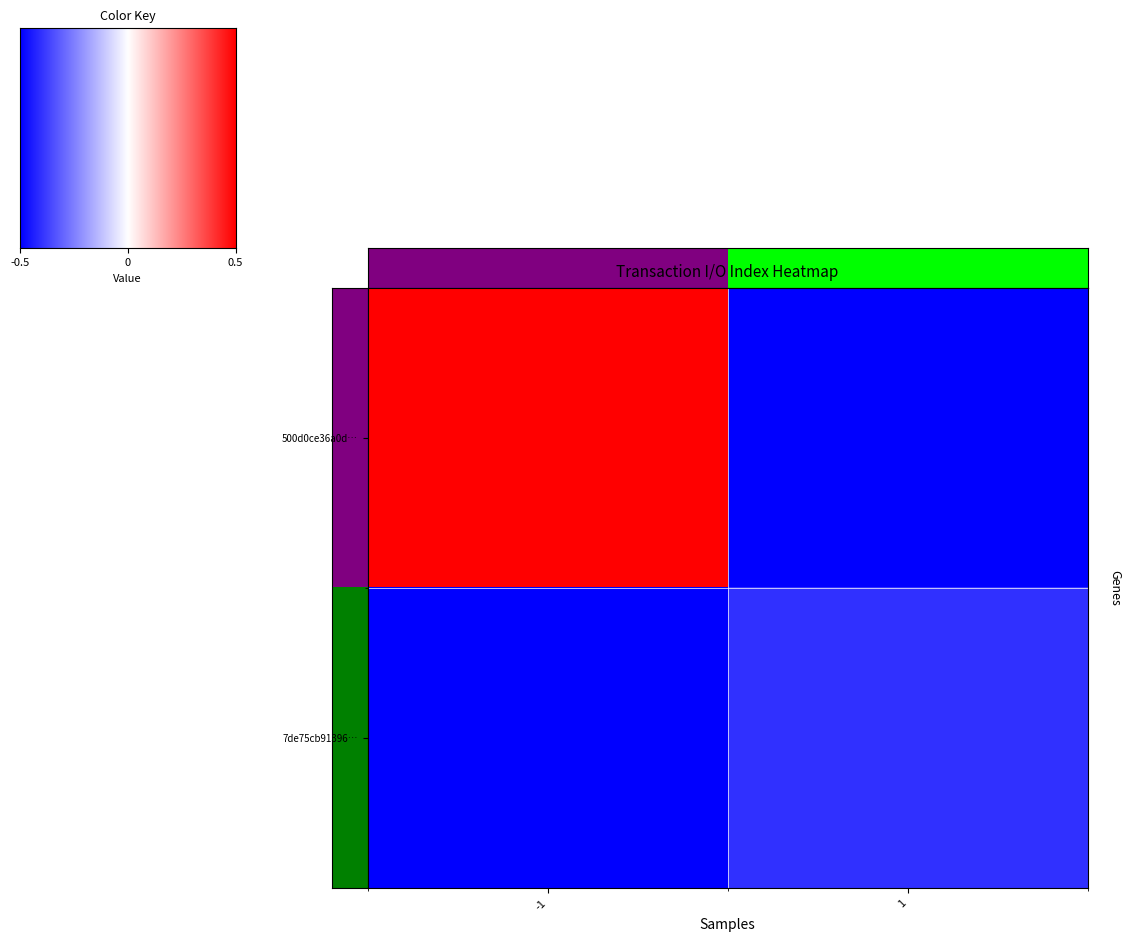

What is the difference between the maximum and minimum values in the 500d0ce36a0d… series?

1.0